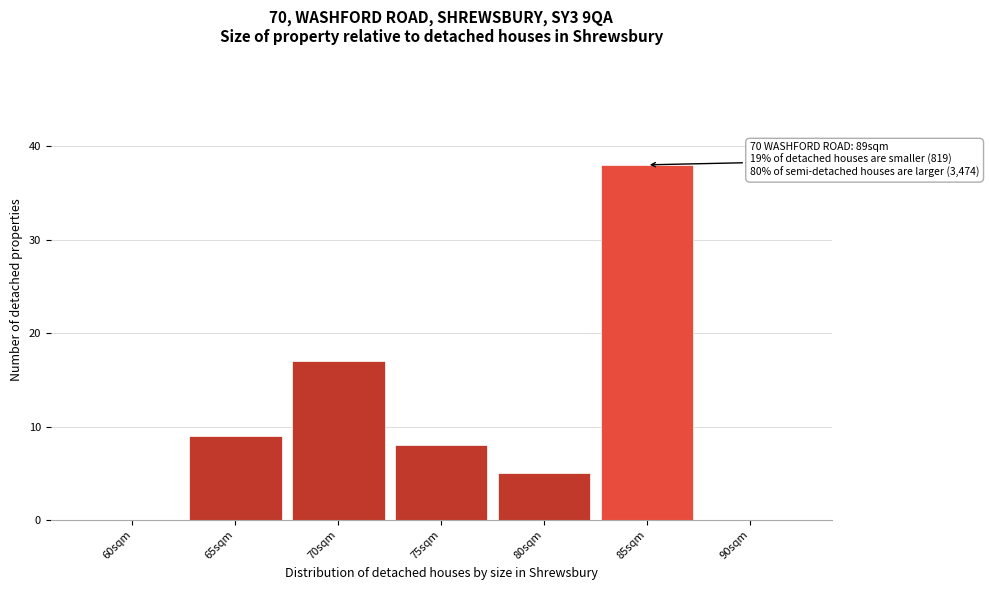

Reading left to right, transcribe all the data shown in this chart.

60sqm=0	65sqm=9	70sqm=17	75sqm=8	80sqm=5	85sqm=38	90sqm=0